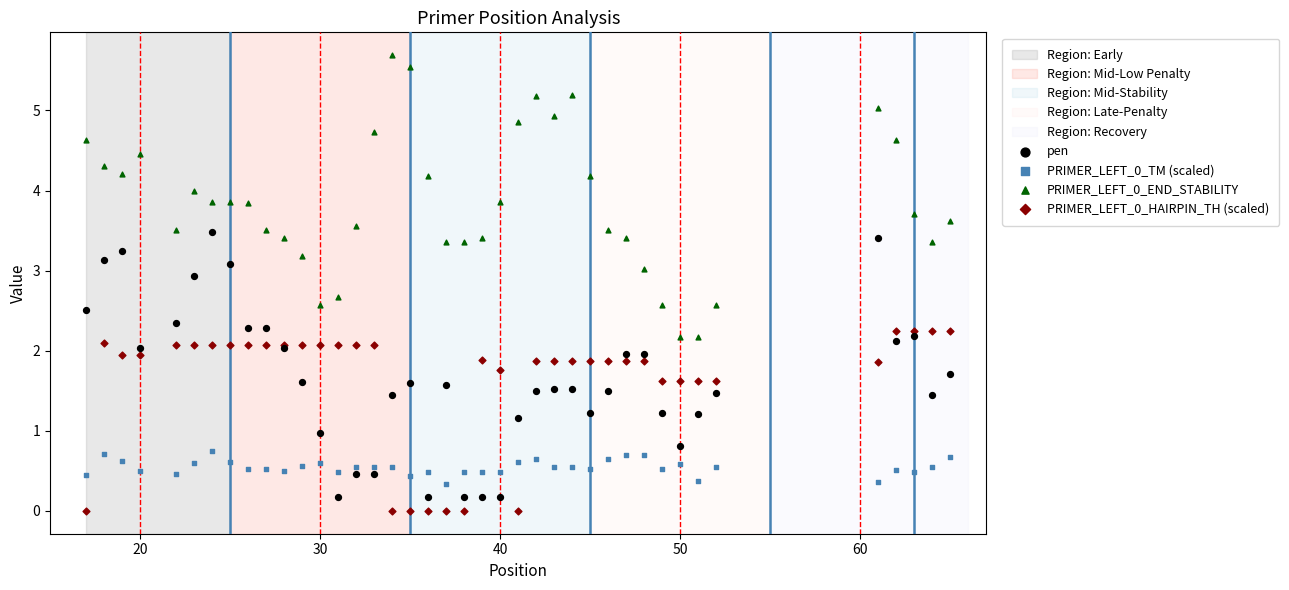

Which series reaches the maximum Y coordinate?

PRIMER_LEFT_0_END_STABILITY